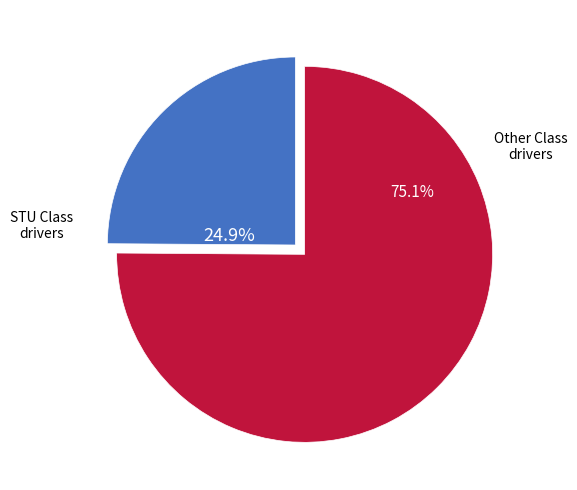

Count the number of slices in the pie.

2